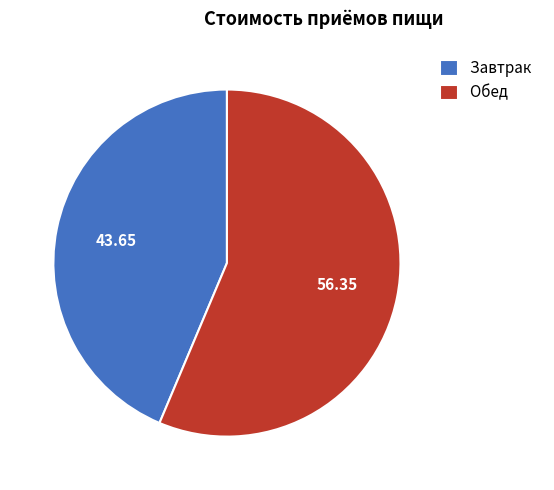

Rank the categories by value from lowest to highest.

Завтрак, Обед